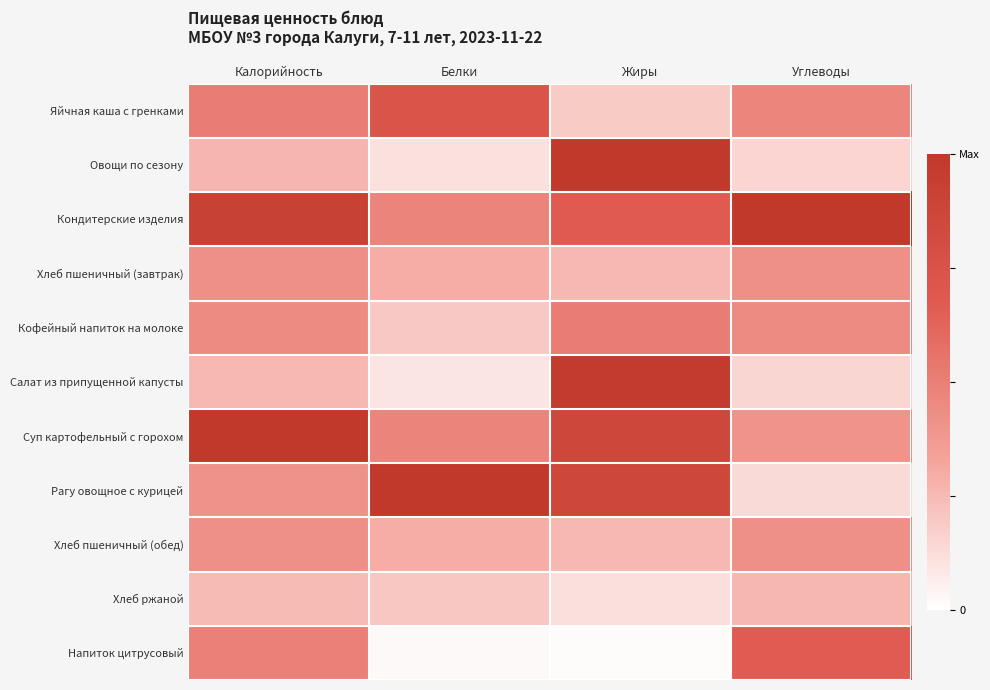

Reading right to left, transcribe all the data shown in this chart.

Яйчная каша с гренками: Углеводы=0.5	Жиры=0.2	Белки=0.7	Калорийность=0.5
Овощи по сезону: Углеводы=0.2	Жиры=1.0	Белки=0.1	Калорийность=0.3
Кондитерские изделия: Углеводы=1.0	Жиры=0.7	Белки=0.5	Калорийность=0.9
Хлеб пшеничный (завтрак): Углеводы=0.4	Жиры=0.3	Белки=0.3	Калорийность=0.4
Кофейный напиток на молоке: Углеводы=0.4	Жиры=0.5	Белки=0.2	Калорийность=0.4
Салат из припущенной капусты: Углеводы=0.1	Жиры=1.0	Белки=0.1	Калорийность=0.3
Суп картофельный с горохом: Углеводы=0.4	Жиры=0.9	Белки=0.5	Калорийность=1.0
Рагу овощное с курицей: Углеводы=0.1	Жиры=0.9	Белки=1.0	Калорийность=0.4
Хлеб пшеничный (обед): Углеводы=0.4	Жиры=0.3	Белки=0.3	Калорийность=0.4
Хлеб ржаной: Углеводы=0.3	Жиры=0.1	Белки=0.2	Калорийность=0.2
Напиток цитрусовый: Углеводы=0.7	Жиры=0.0	Белки=0.0	Калорийность=0.5